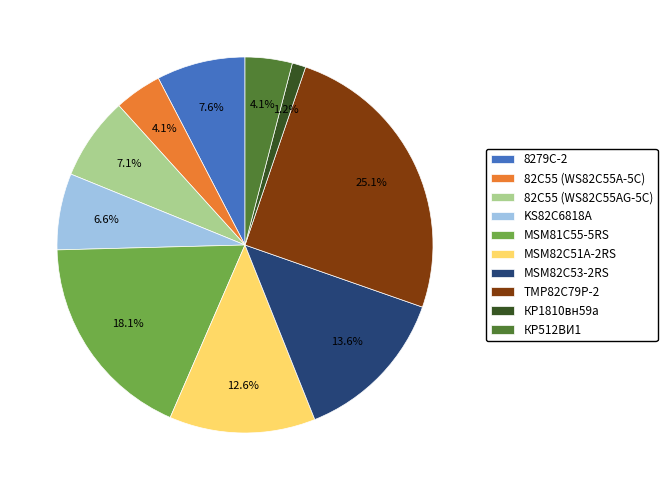

What is the smallest slice in the pie chart?

КР1810вн59а